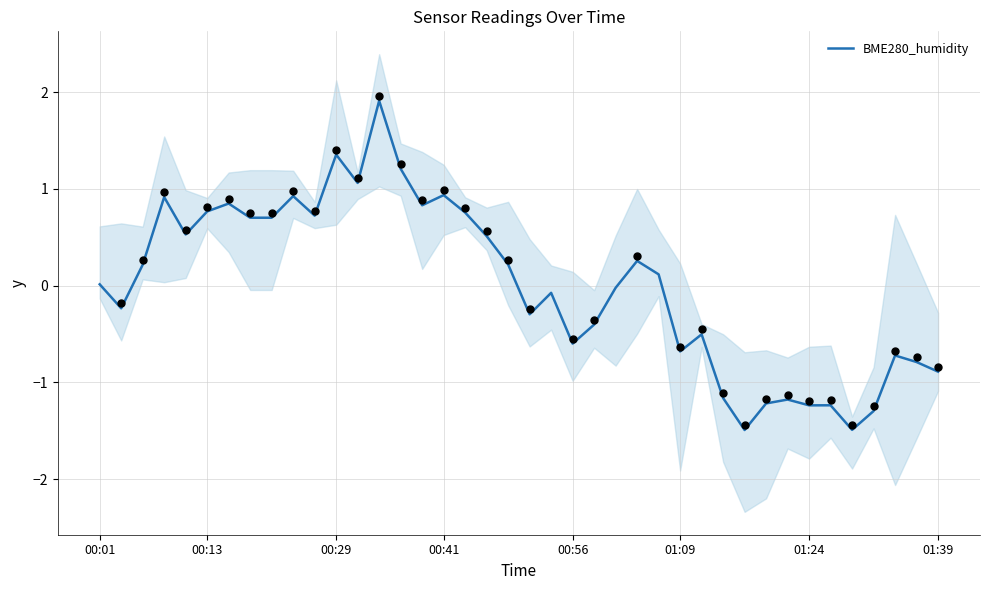

Which has a higher value, 17 or 34?

17